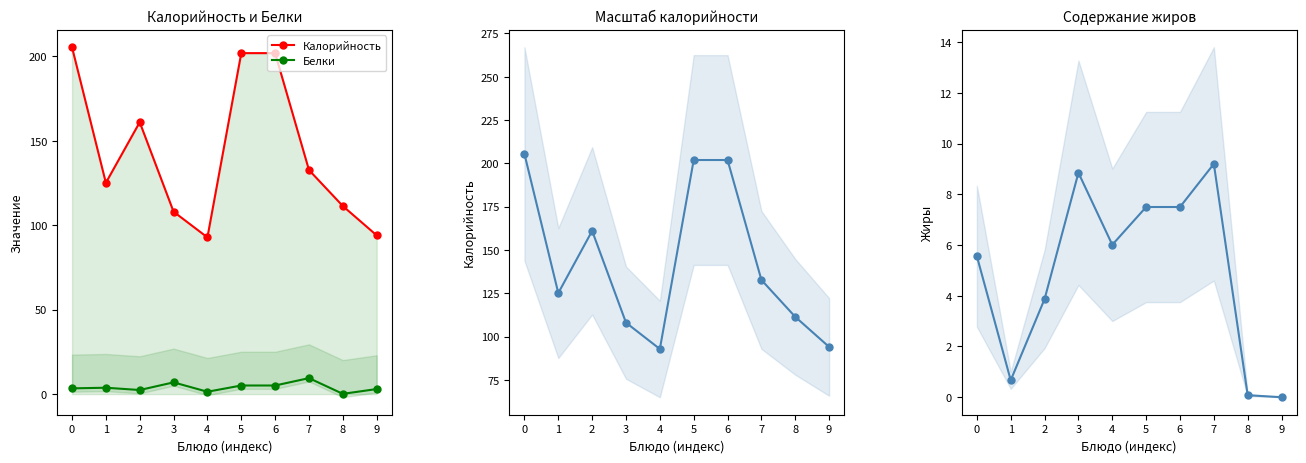

Which series has the largest total across all categories?

Калорийность